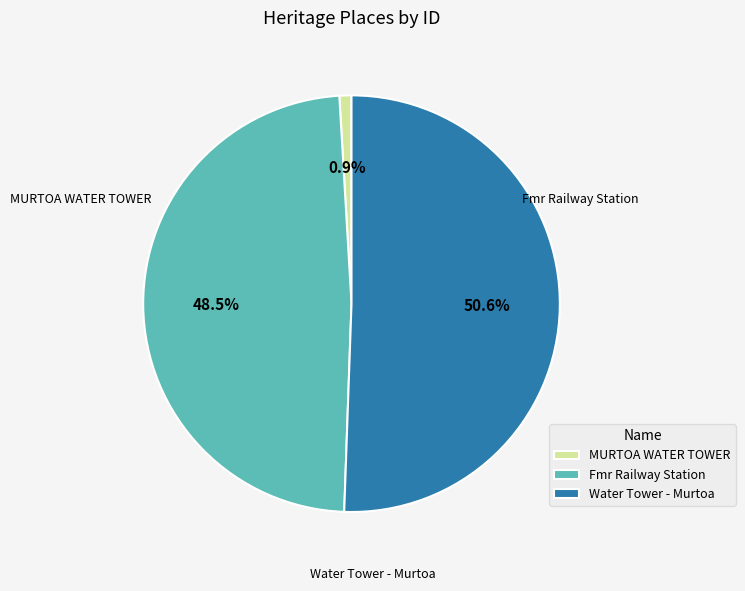

Rank the categories by value from lowest to highest.

MURTOA WATER TOWER, Fmr Railway Station, Water Tower - Murtoa